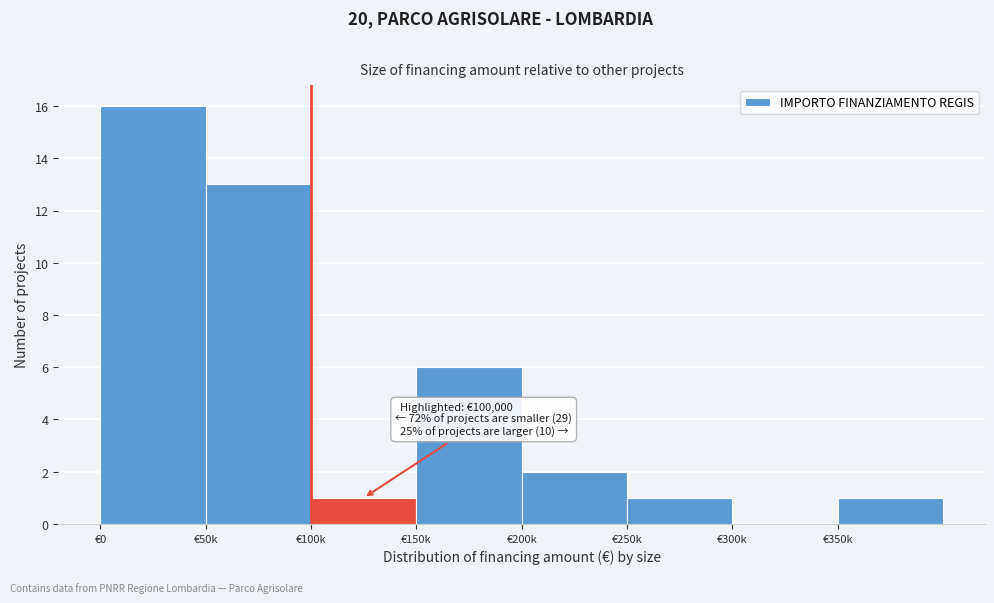

Reading right to left, transcribe all the data shown in this chart.

€350k=1	€300k=0	€250k=1	€200k=2	€150k=6	€100k=1	€50k=13	€0=16